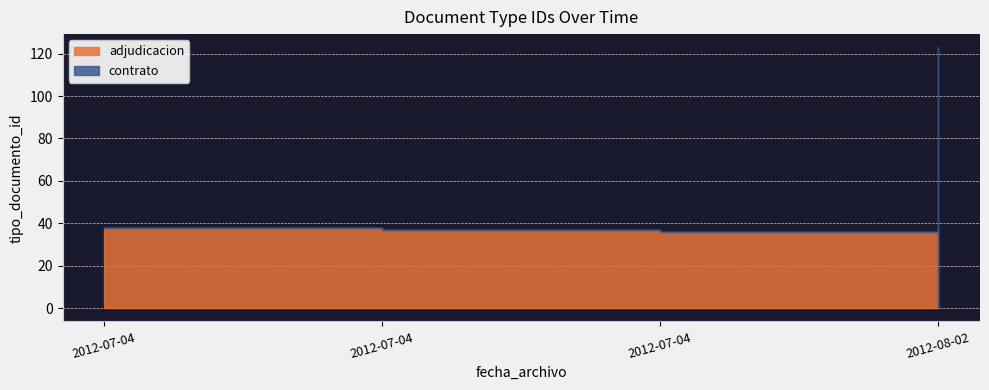

What is the difference between the values at 2012-07-04 12:16:31 and 2012-07-04 12:13:47?

1